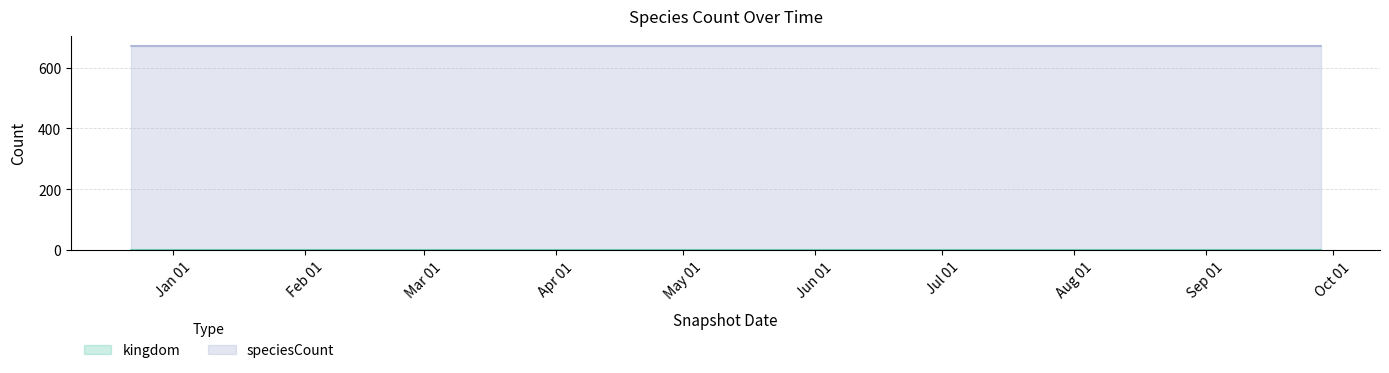

List the series in order of their peak value, highest first.

speciesCount, kingdom